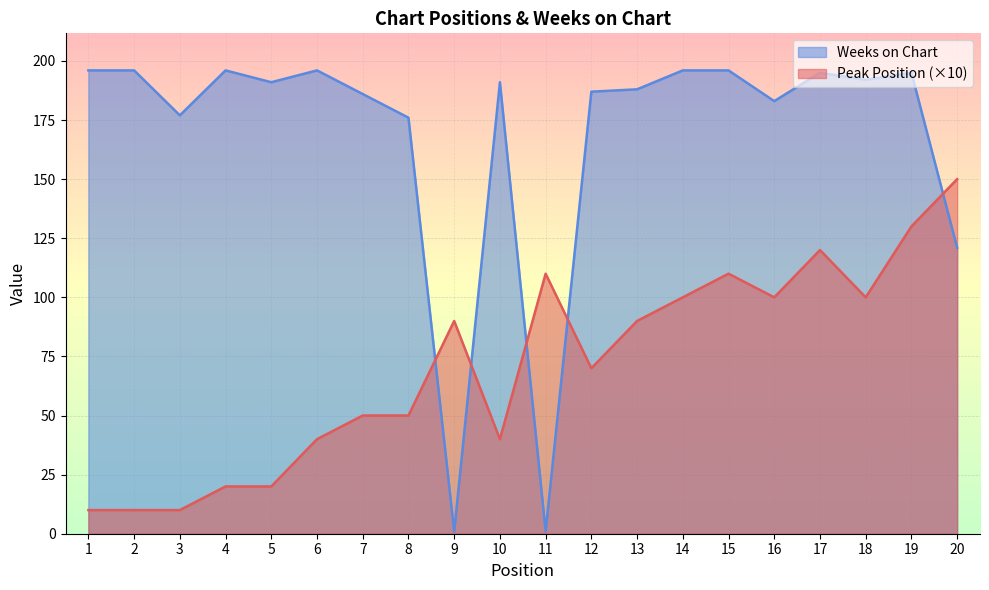

Which series has the largest range (max minus min)?

Weeks on Chart